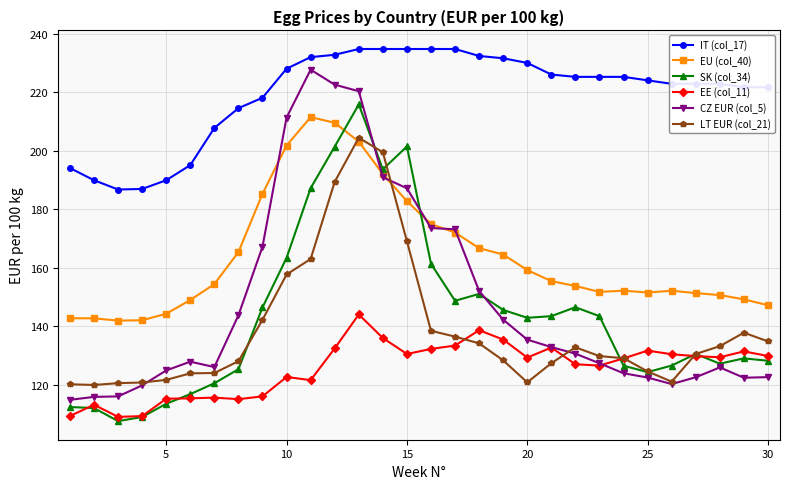

What is the highest value of the EU (col_40) series?

211.4